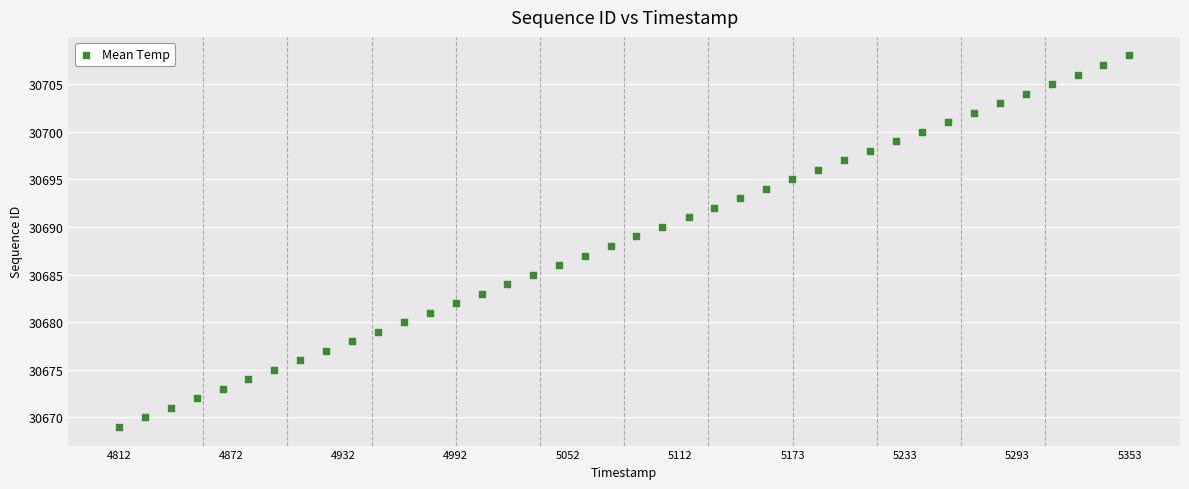

What is the range of Y values (max minus min)?

39